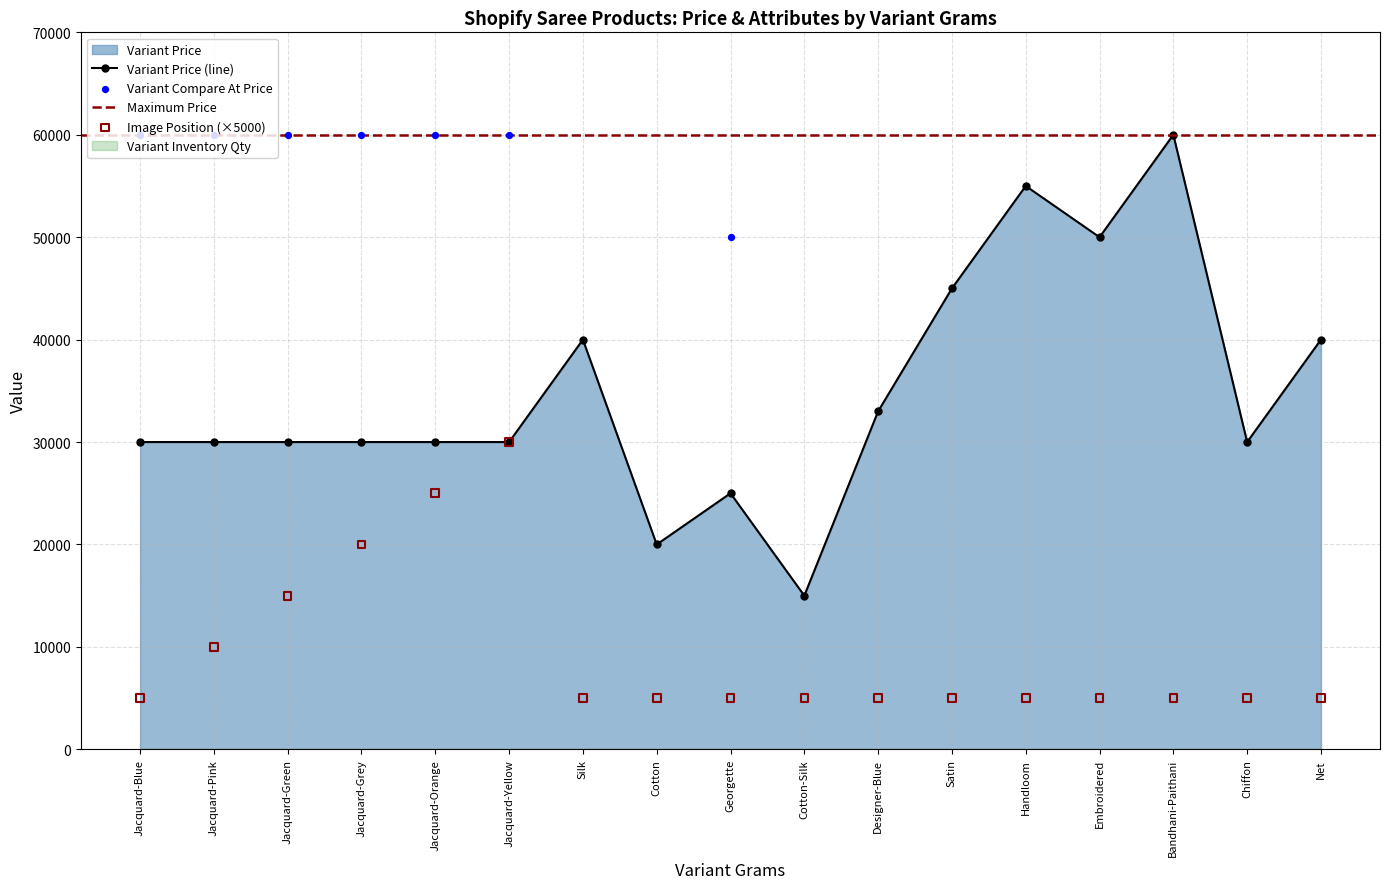

The value of Variant Price (line) at Jacquard-Blue is 53266. True or false?

False